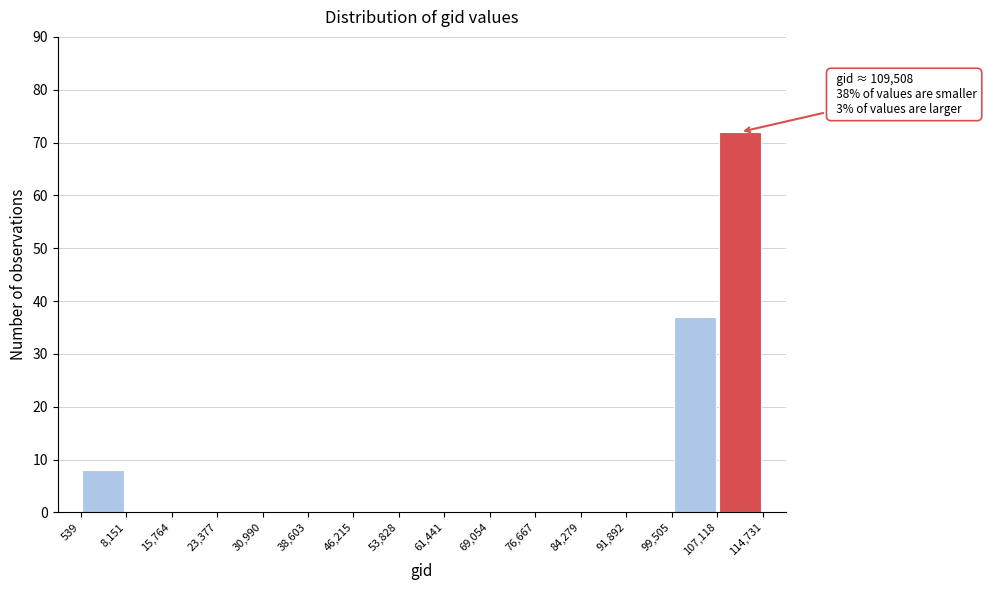

Over which range of the x-axis is the bar tallest?

107,118 to 114,731